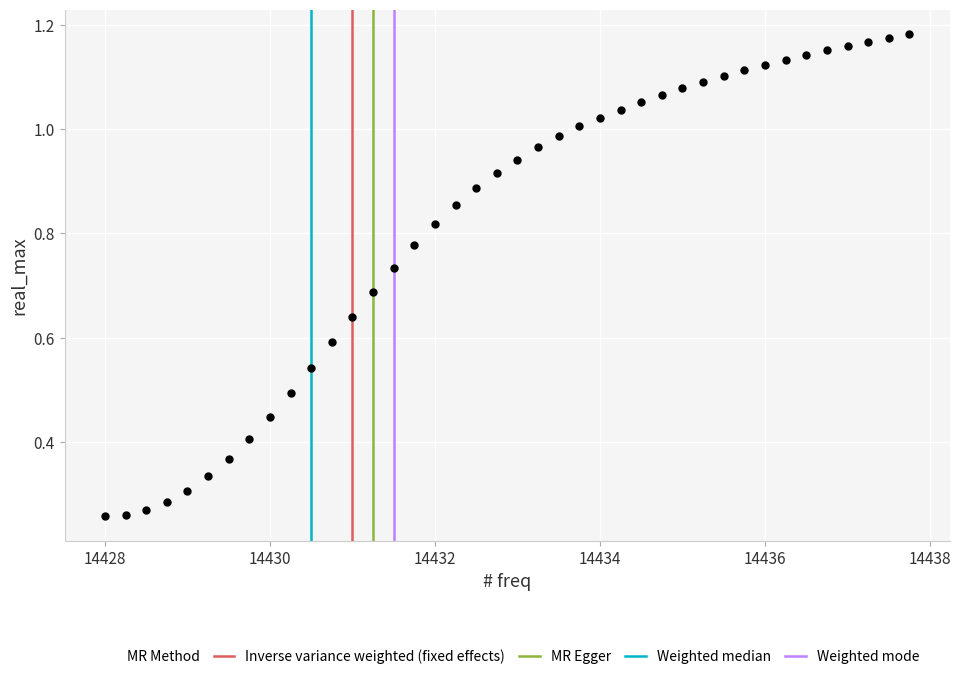

What is the range of X values (max minus min)?

9.8